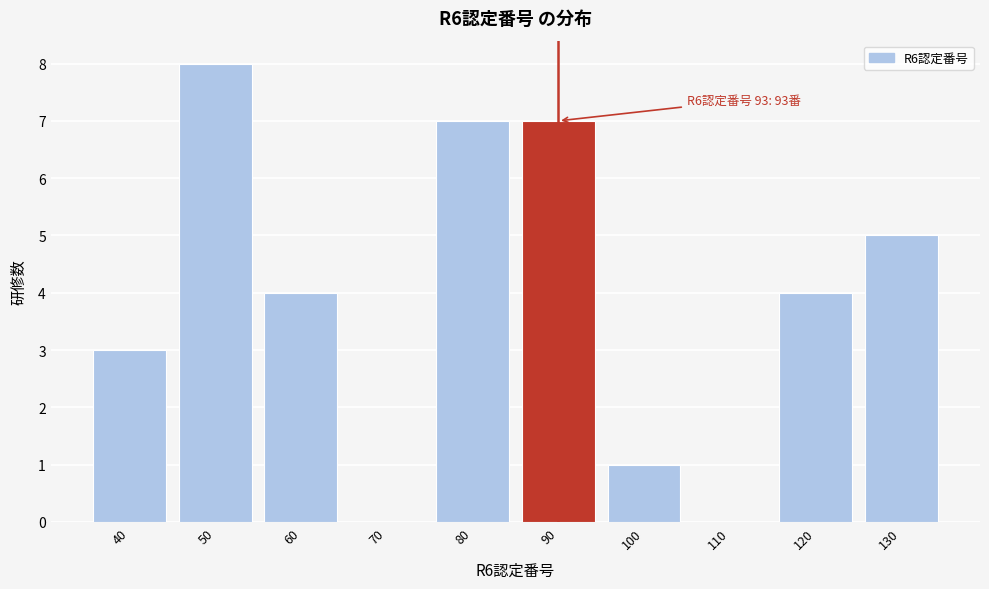

Reading left to right, list all the values displayed in this chart.

40=3	50=8	60=4	70=0	80=7	90=7	100=1	110=0	120=4	130=5